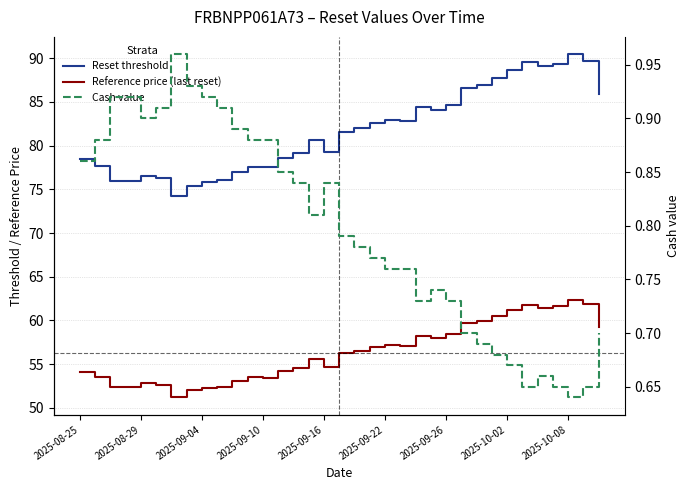

Which series has the widest spread of values?

Reset threshold